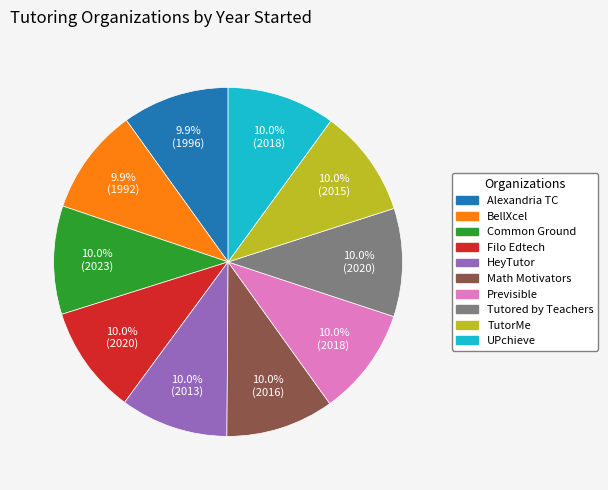

Is there a majority slice in this chart?

No